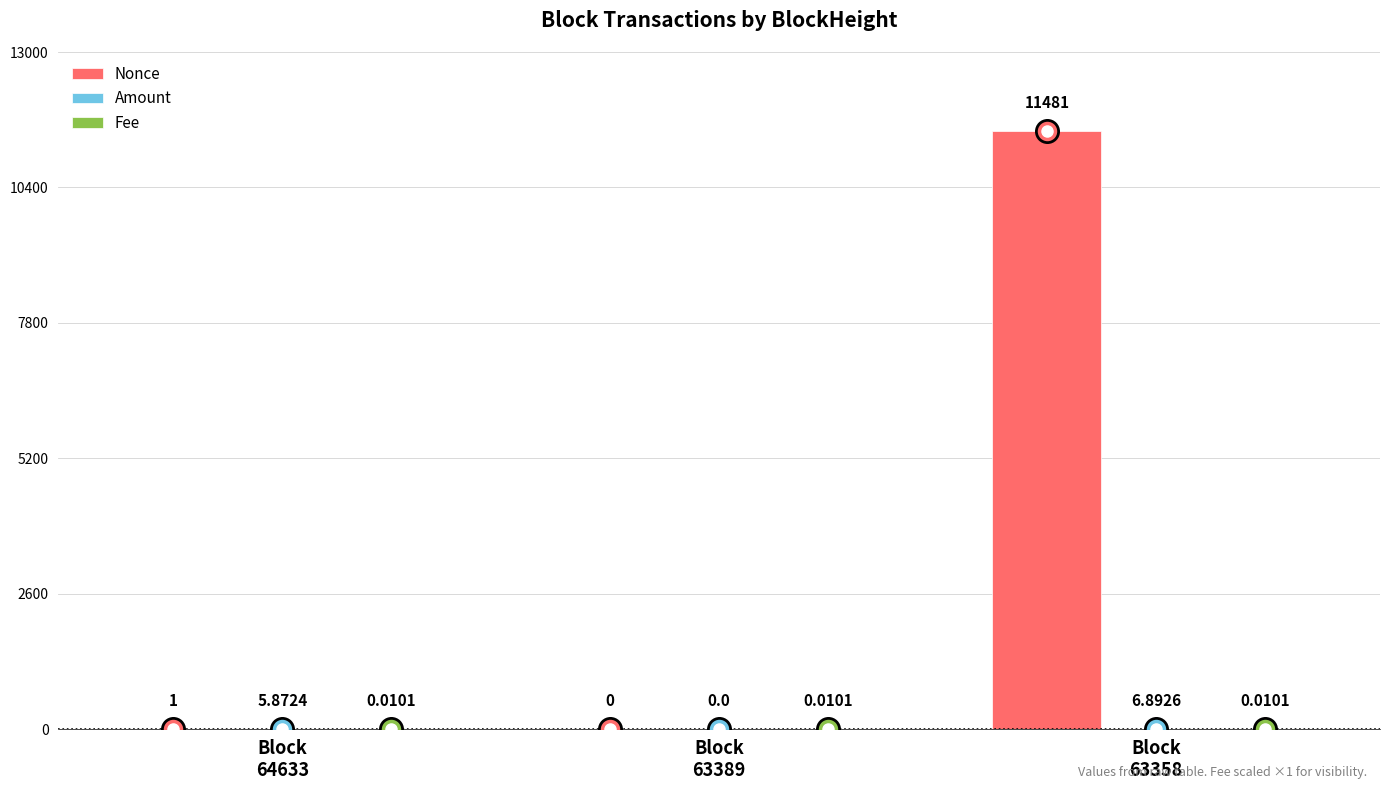

Which series has the largest total across all categories?

Nonce